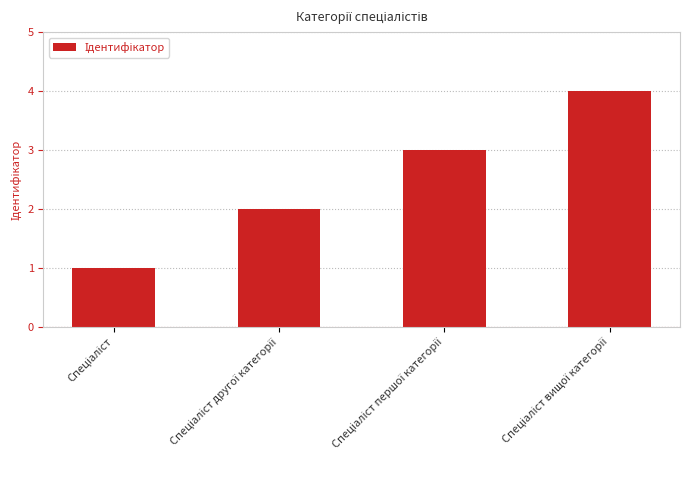

What is the difference between the maximum and minimum values?

3